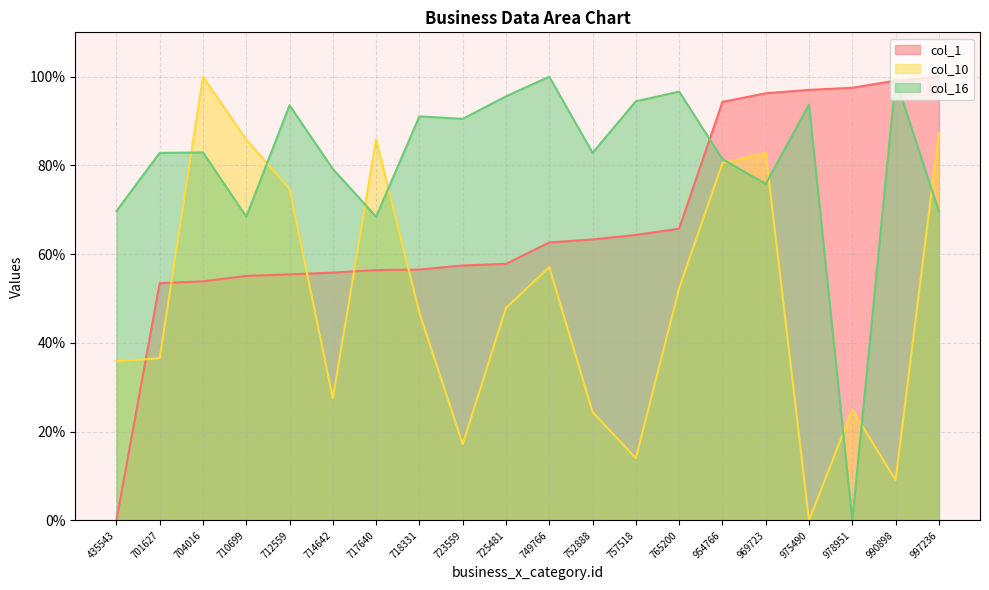

How many positive values does the col_10 series have?

19